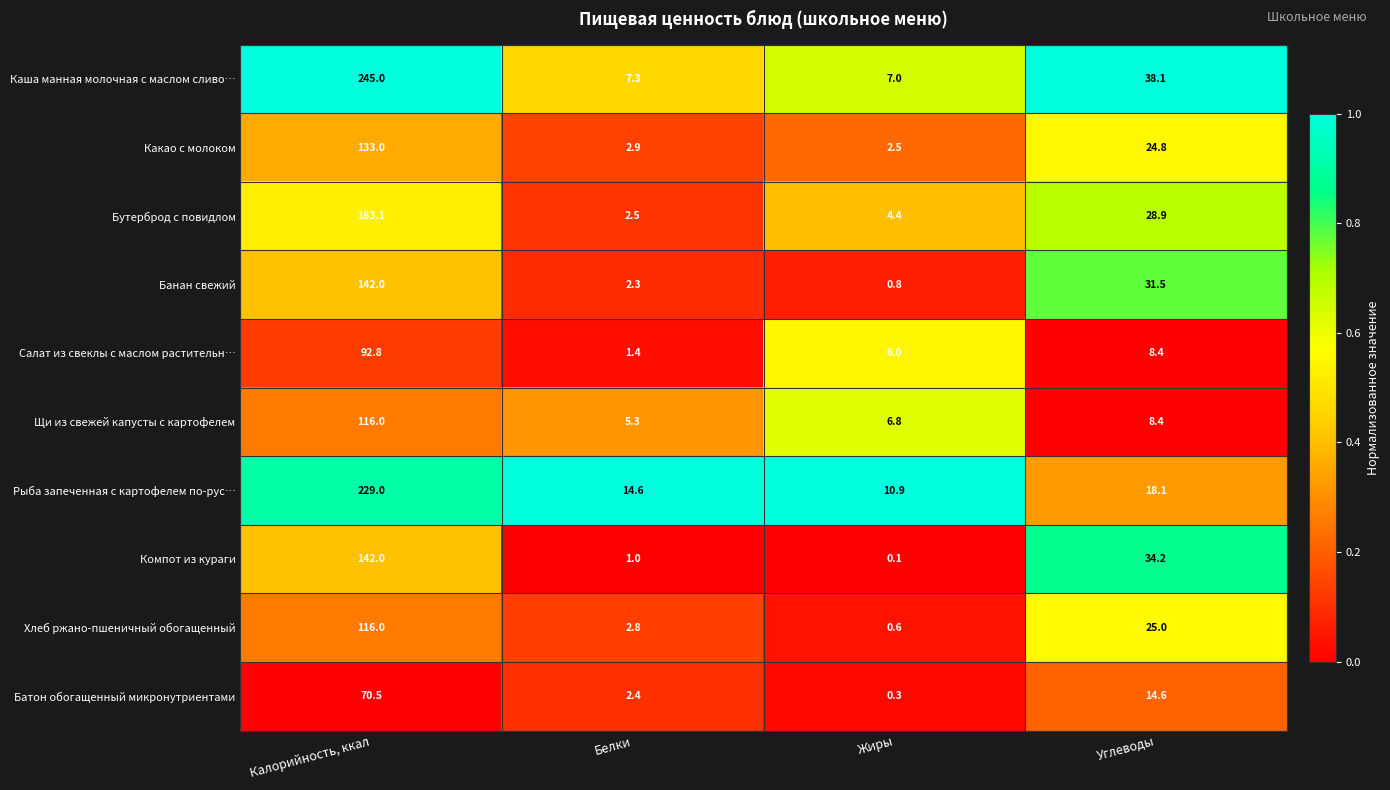

True or false: Какао с молоком has a value of 24.8 at Углеводы.

True